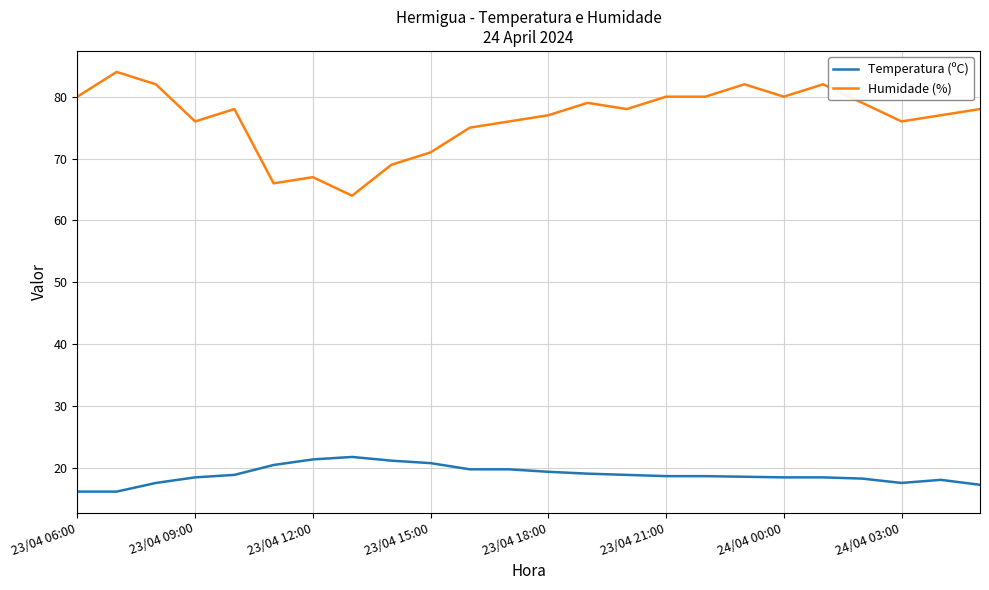

Which series has the widest spread of values?

Humidade (%)